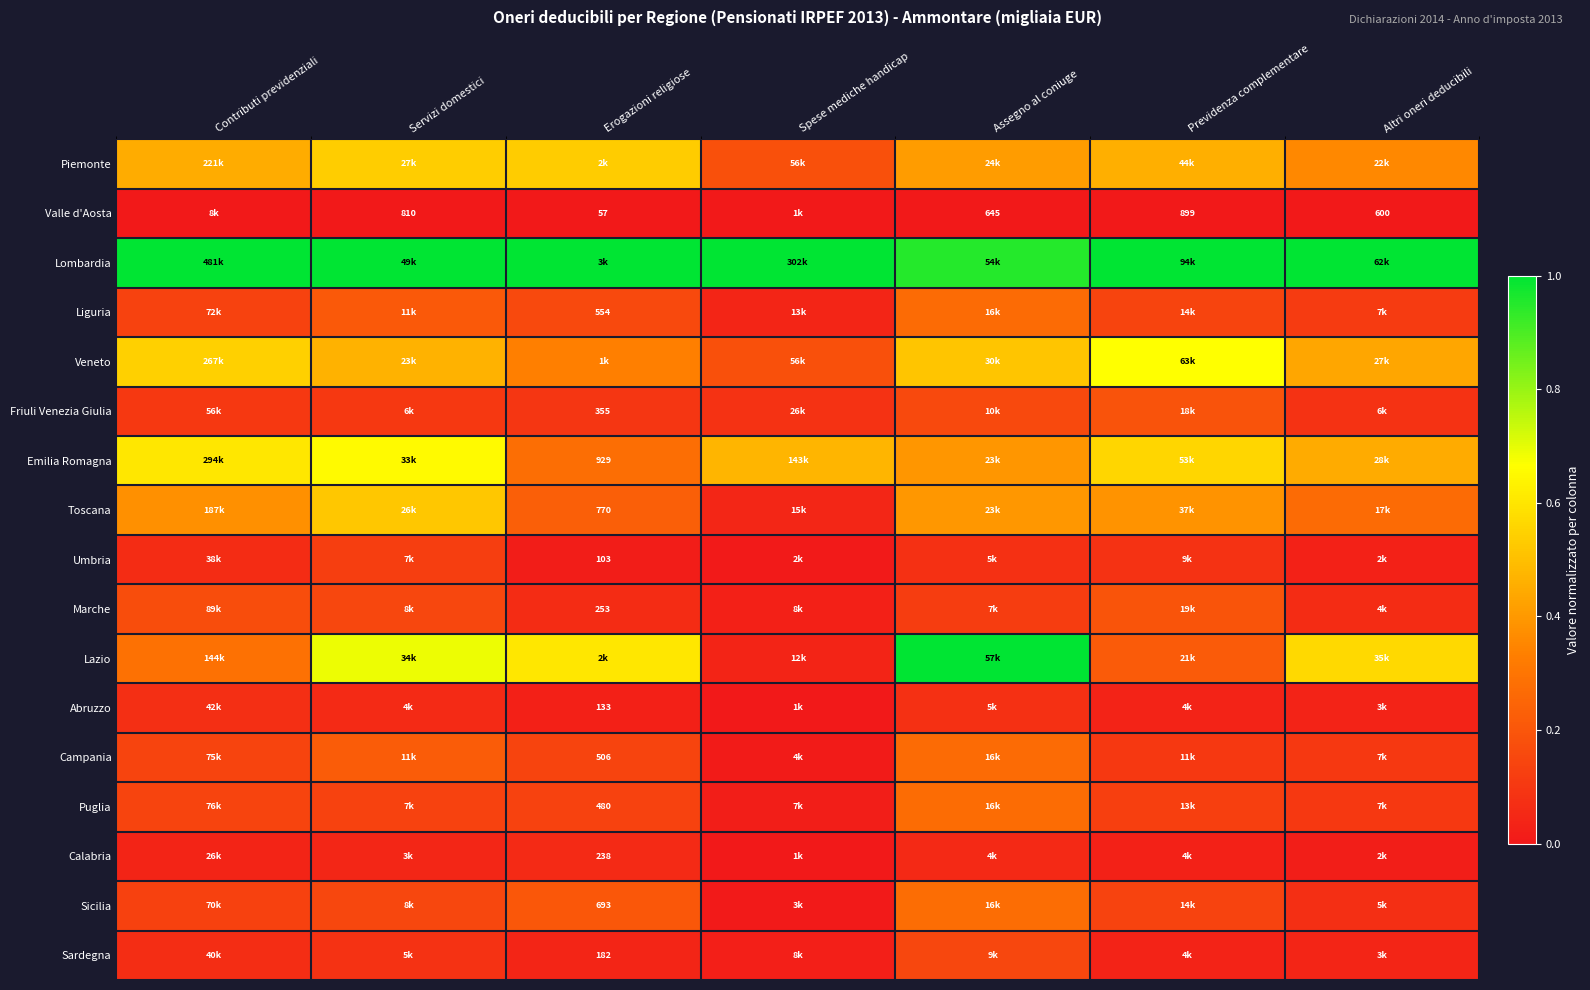

At which category does the chart reach its peak across all series?

Contributi previdenziali